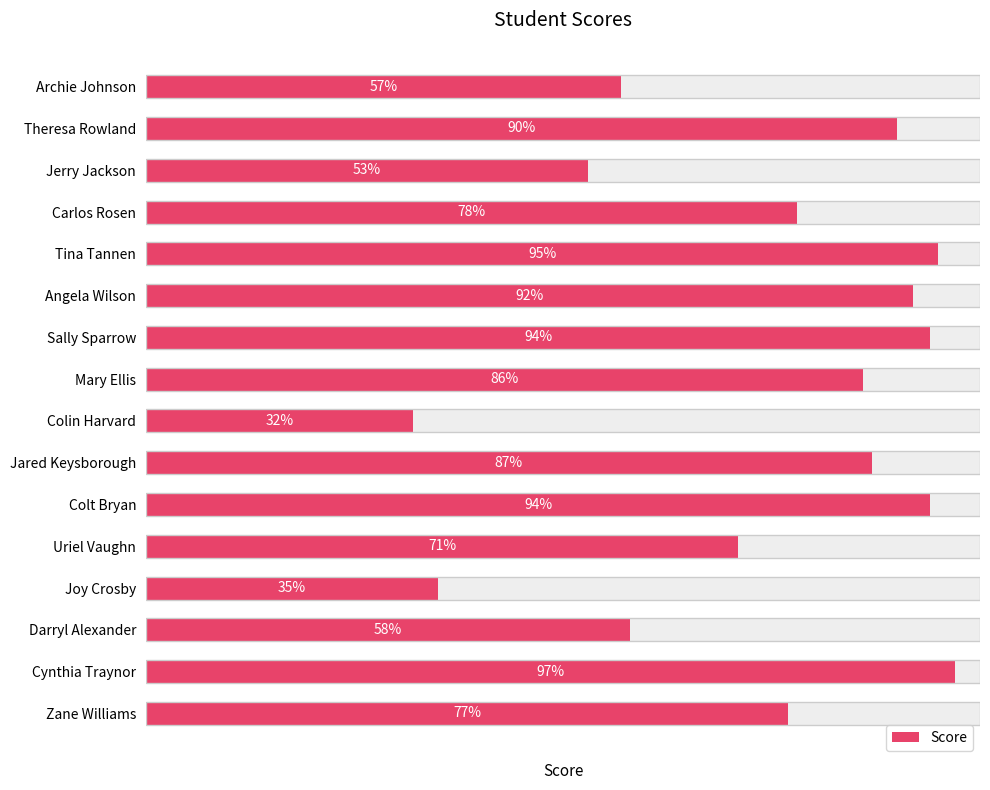

Are the bars horizontal?

Yes